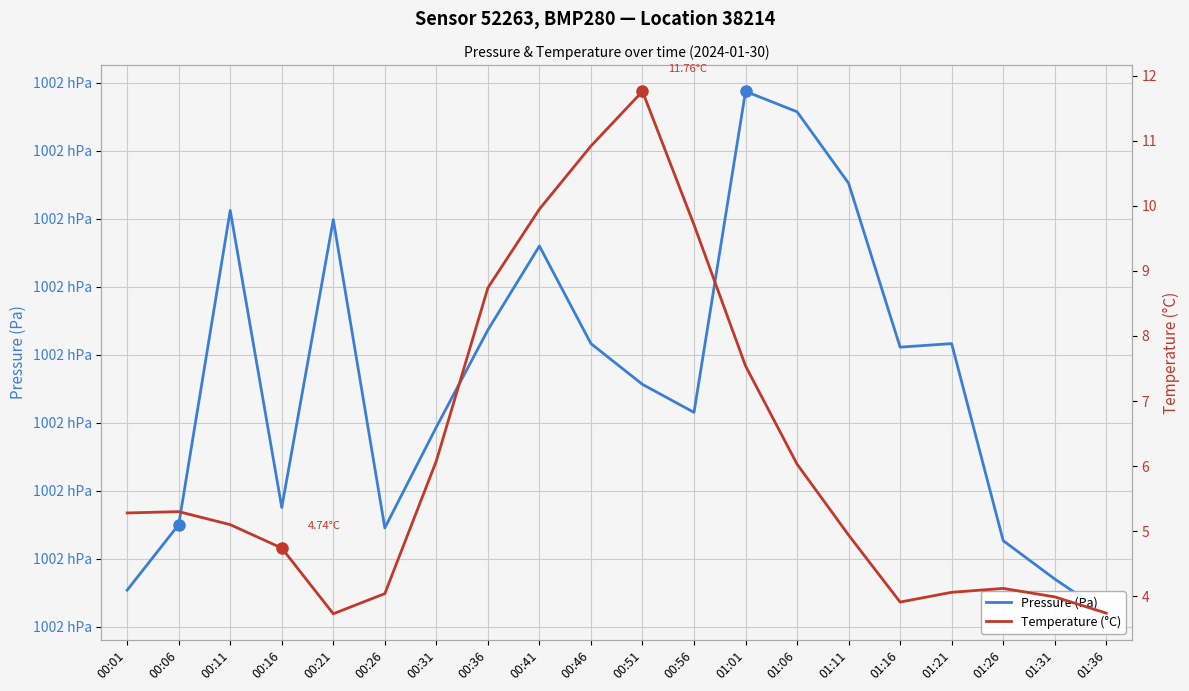

At 00:46, list the series in order from largest to smallest.

Pressure (Pa), Temperature (°C)